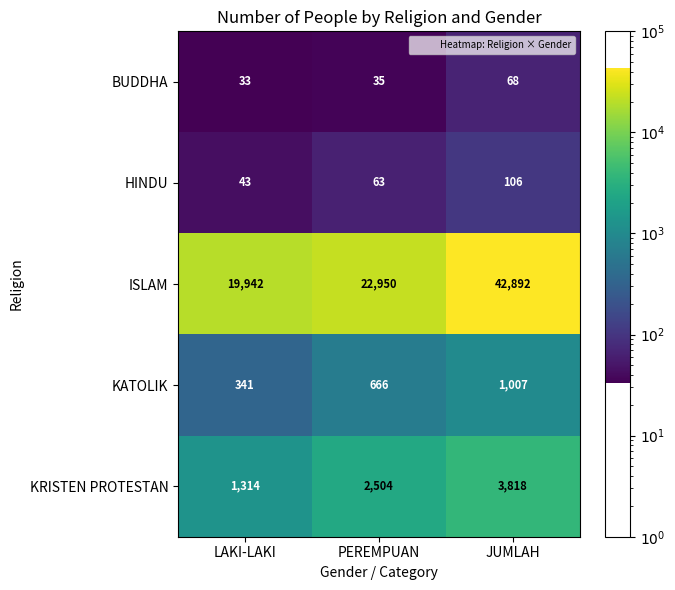

At which category is the sum across all series the highest?

JUMLAH